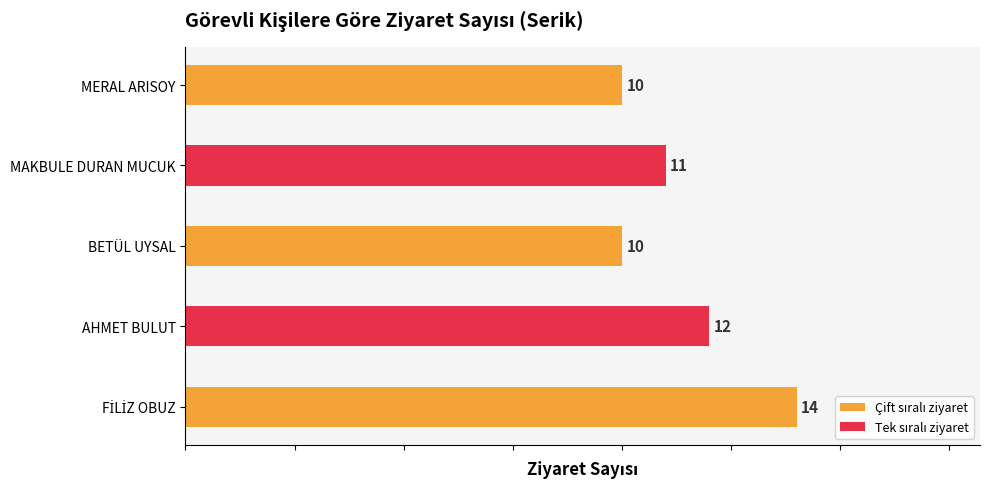

The chart shows a value of 11 at MAKBULE DURAN MUCUK. True or false?

True